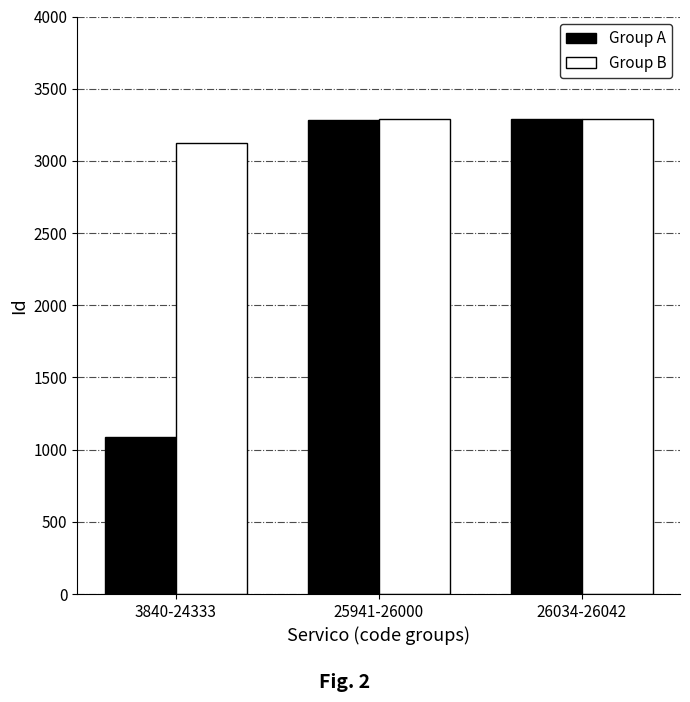

At which label does Group B reach its minimum?

3840-24333